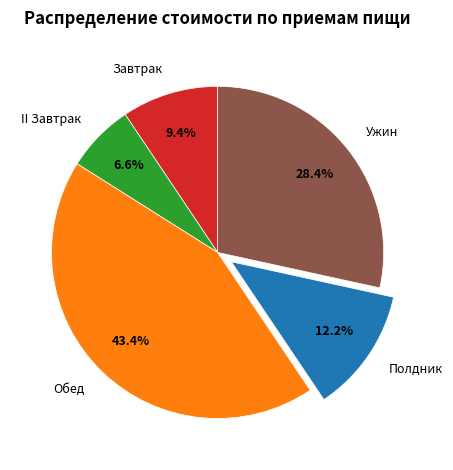

Which category has the smallest portion of the pie?

II Завтрак